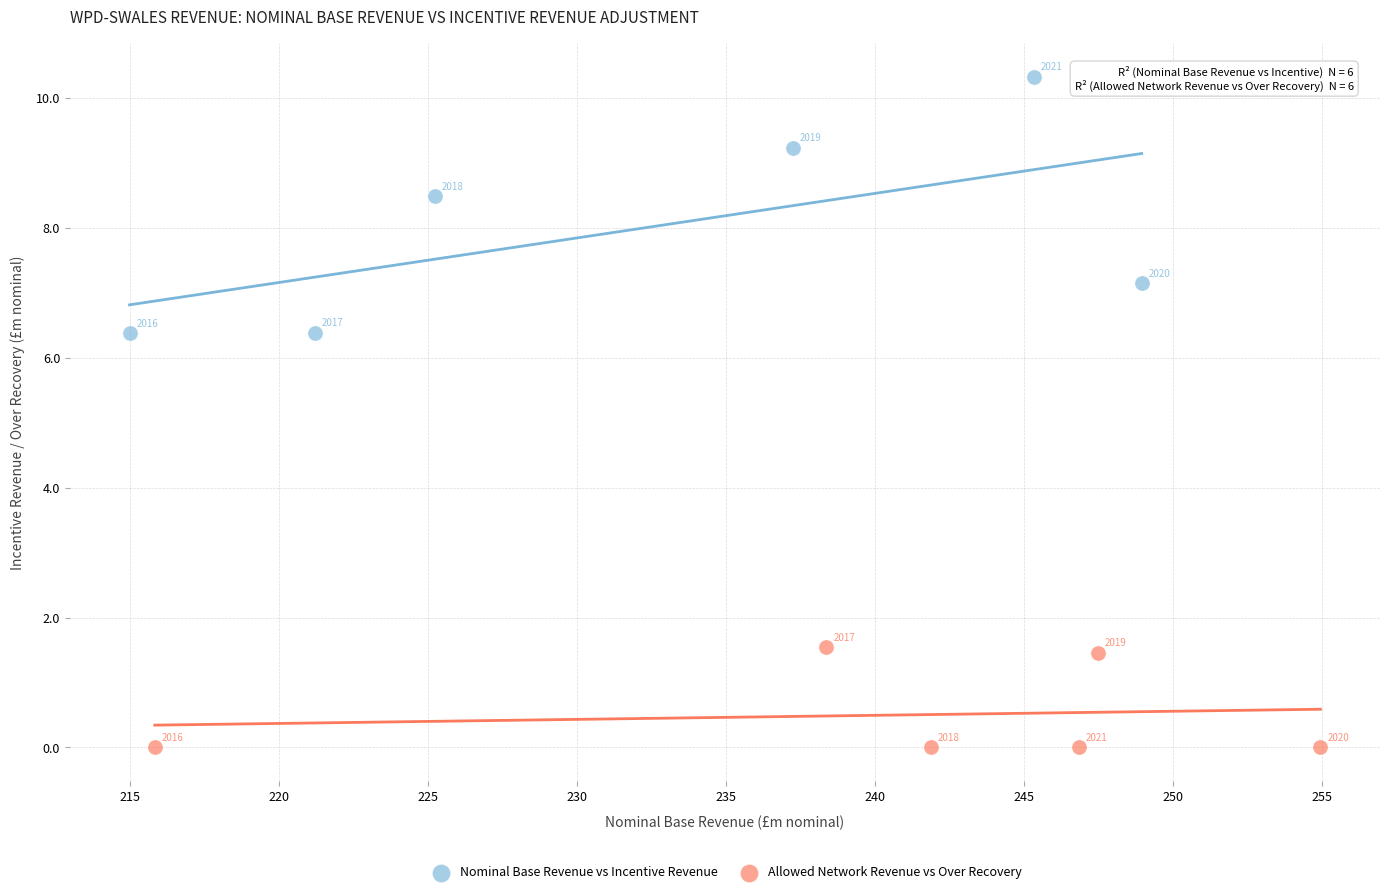

Which series has the widest spread of Y values?

Nominal Base Revenue vs Incentive Revenue